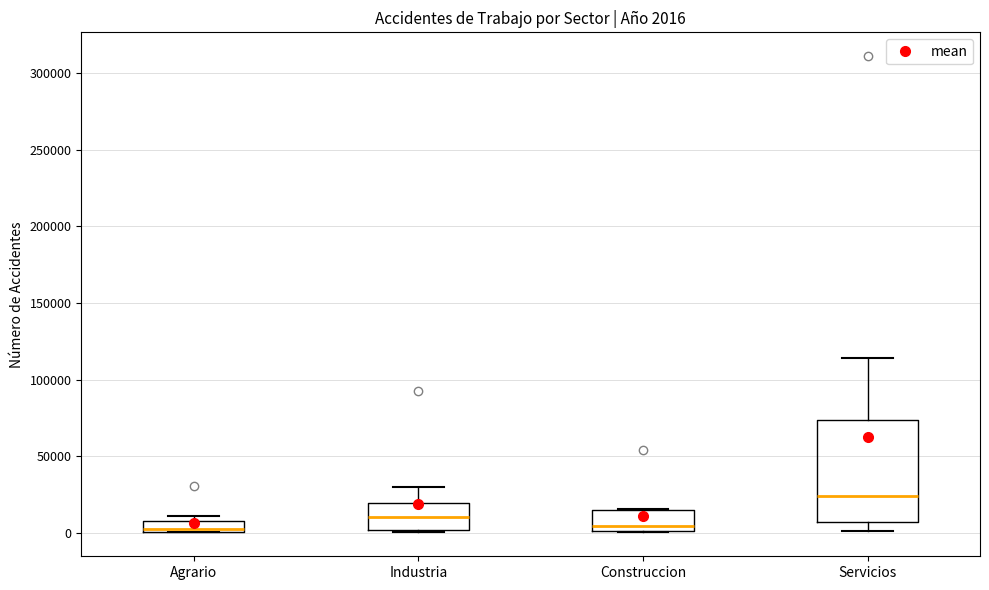

Which box is the tallest, from its lower edge to its upper edge?

Servicios